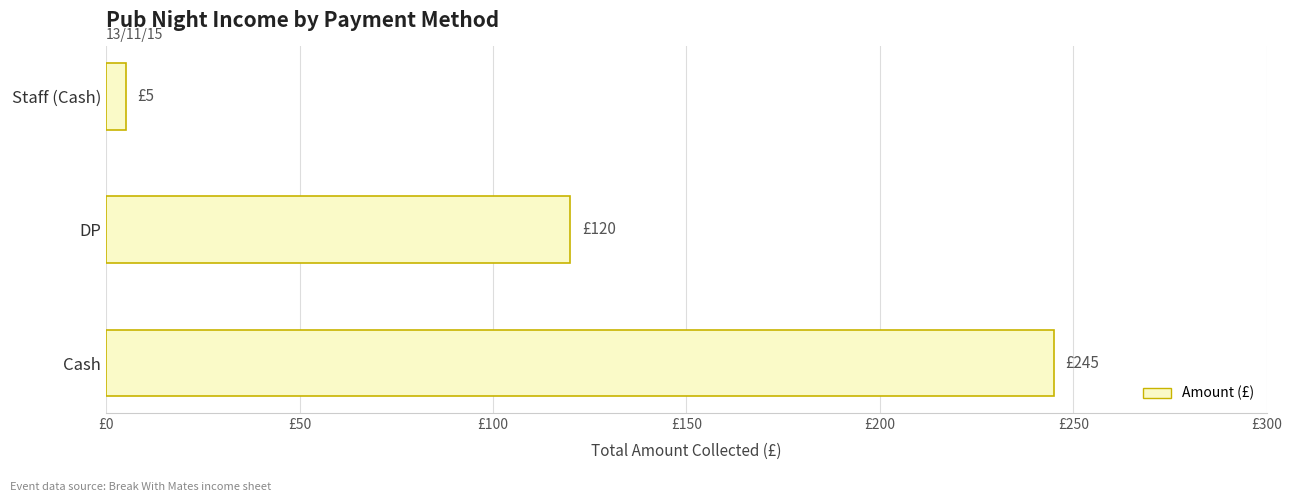

Does the chart contain any negative values?

No